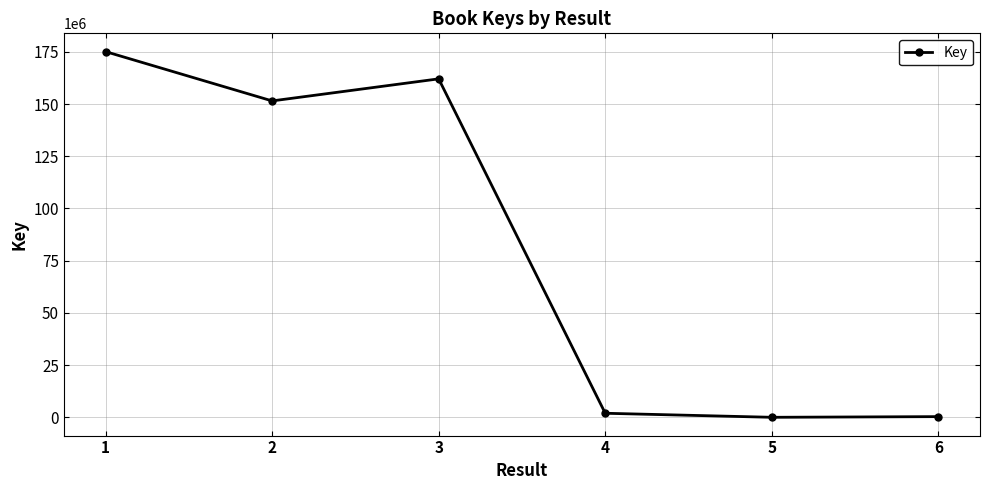

True or false: there are more than 2 points higher than both neighbors.

False